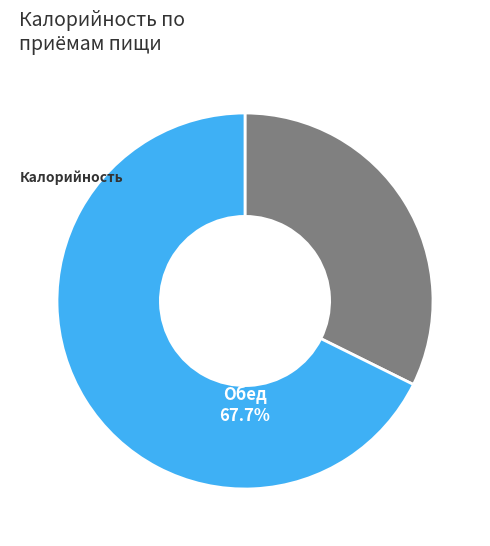

Does any single category account for the majority?

Yes